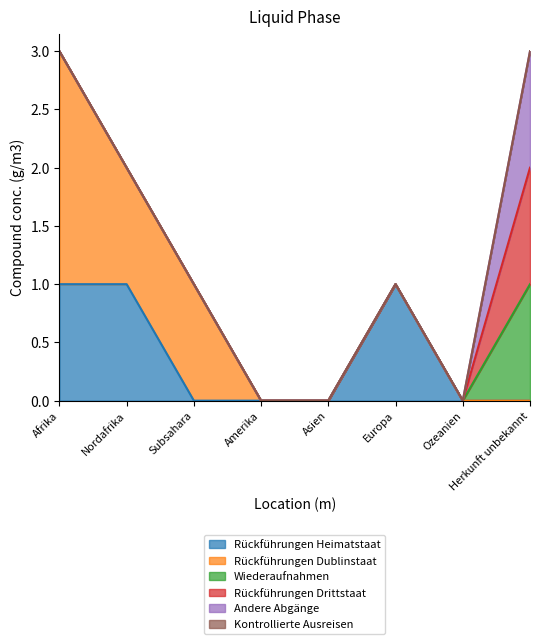

Reading left to right, list all the values displayed in this chart.

Rückführungen Heimatstaat: 1	1	0	0	0	1	0	0
Rückführungen Dublinstaat: 2	1	1	0	0	0	0	0
Wiederaufnahmen: 0	0	0	0	0	0	0	1
Rückführungen Drittstaat: 0	0	0	0	0	0	0	1
Andere Abgänge: 0	0	0	0	0	0	0	1
Kontrollierte Ausreisen: 0	0	0	0	0	0	0	0